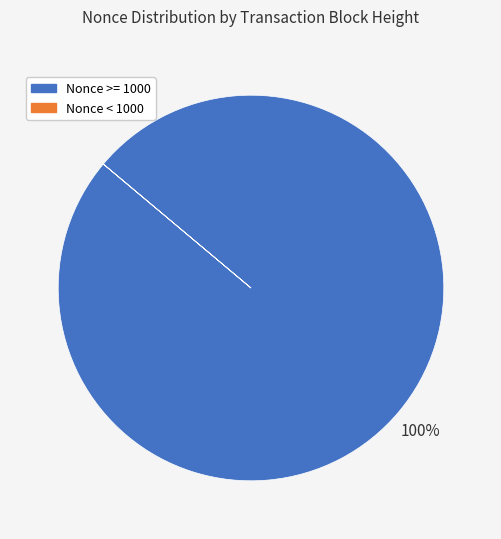

To the nearest percent, what is the average slice percentage?

50%